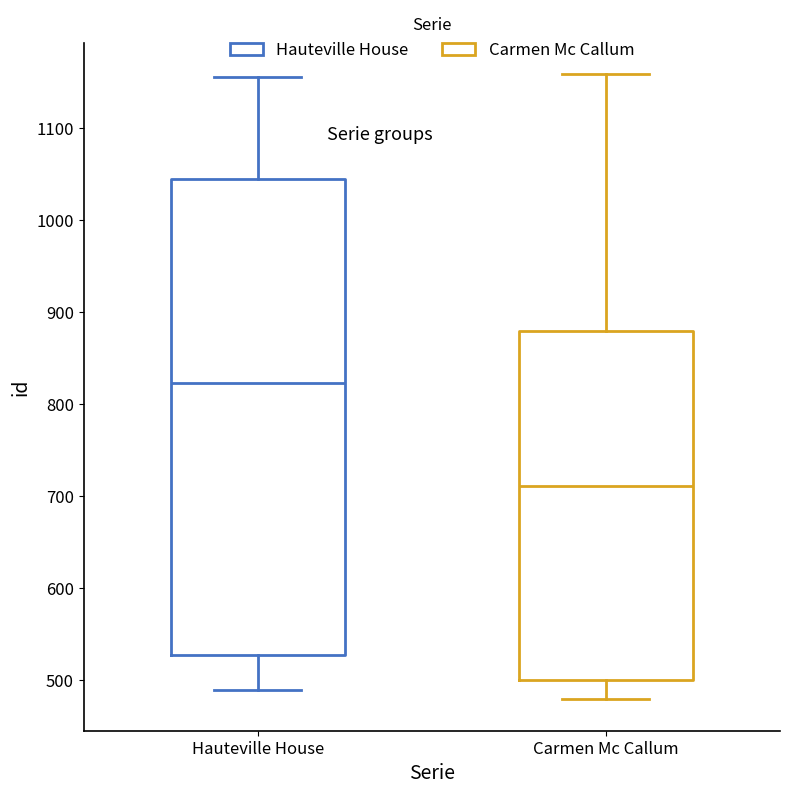

Reading left to right, transcribe this box plot: for each box, give where its median line is, the range the box spans, and where its two whiskers end, as read against the y-axis. The values are not printed on the chart, so give them approximately, as read against the axis.

Hauteville House: median 820, box 530 to 1040, whiskers 490 to 1160
Carmen Mc Callum: median 710, box 500 to 880, whiskers 480 to 1160